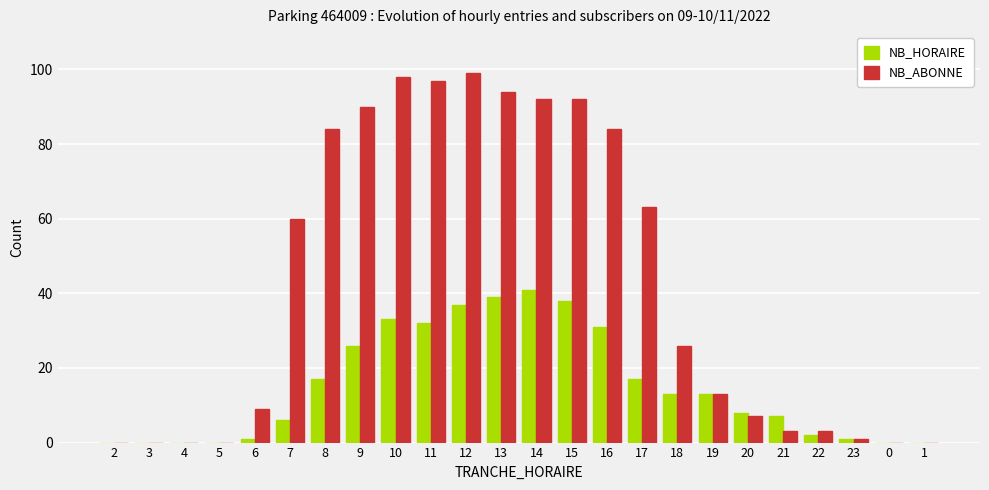

What is the total value across all series at 14?

133